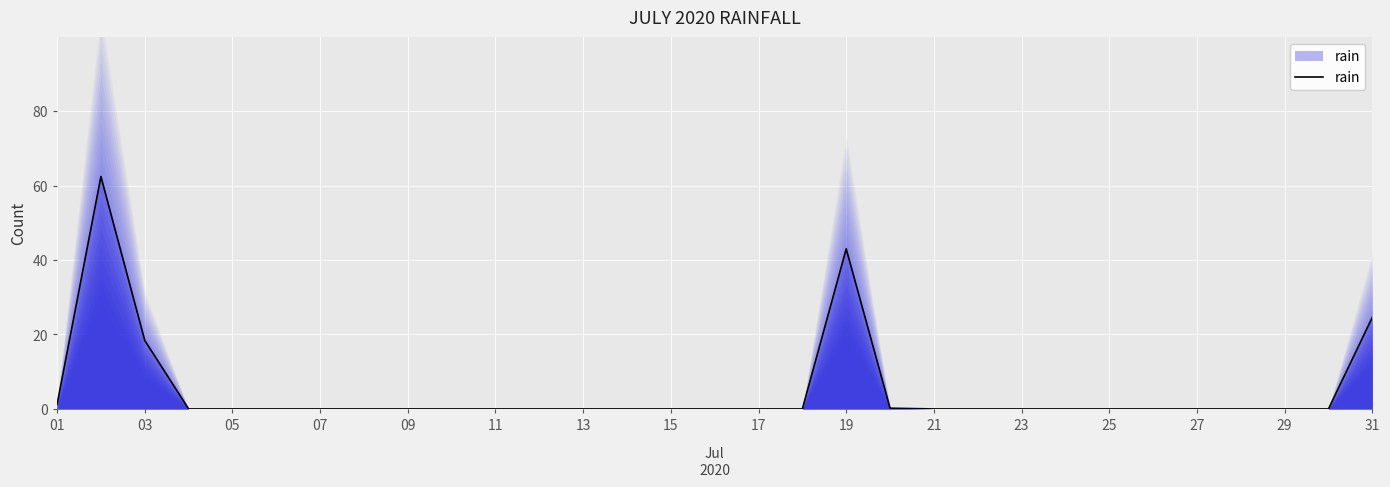

What is the highest value of the rain series?

62.4